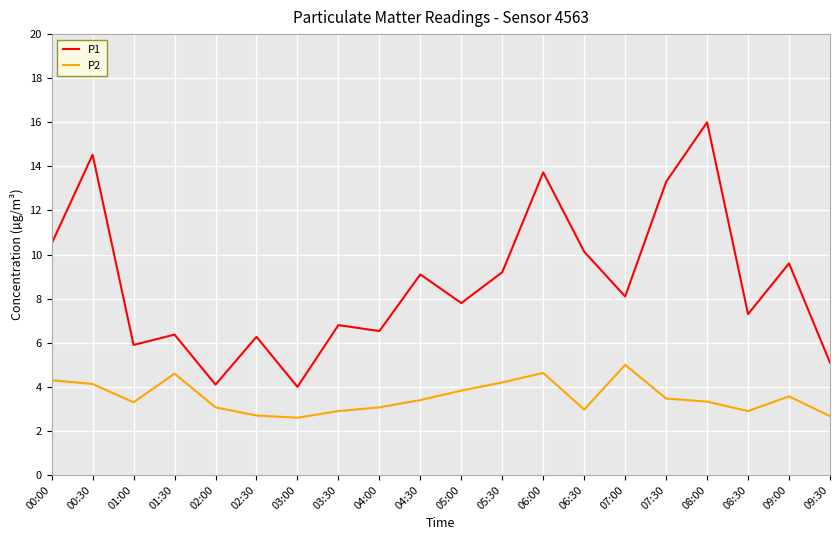

What is the difference between the maximum and minimum values in the P2 series?

2.4